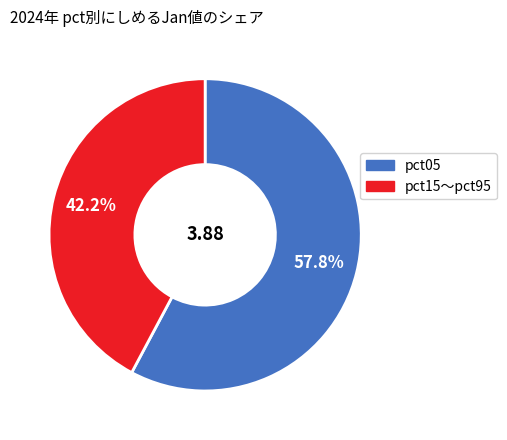

To the nearest percent, what is the difference between the largest and smallest slice percentages?

16%